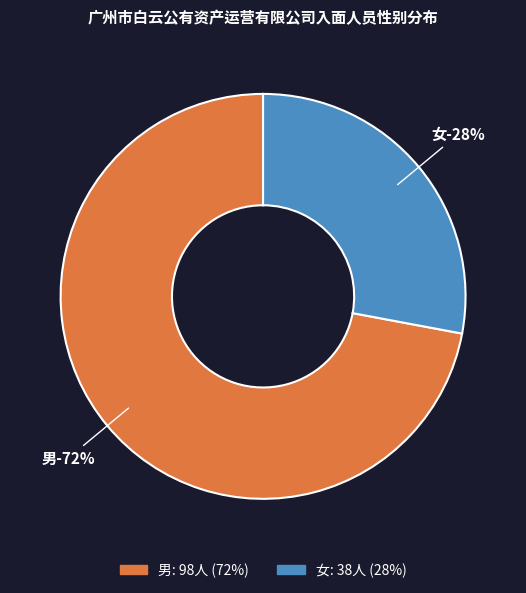

Rank the categories by value from highest to lowest.

男, 女